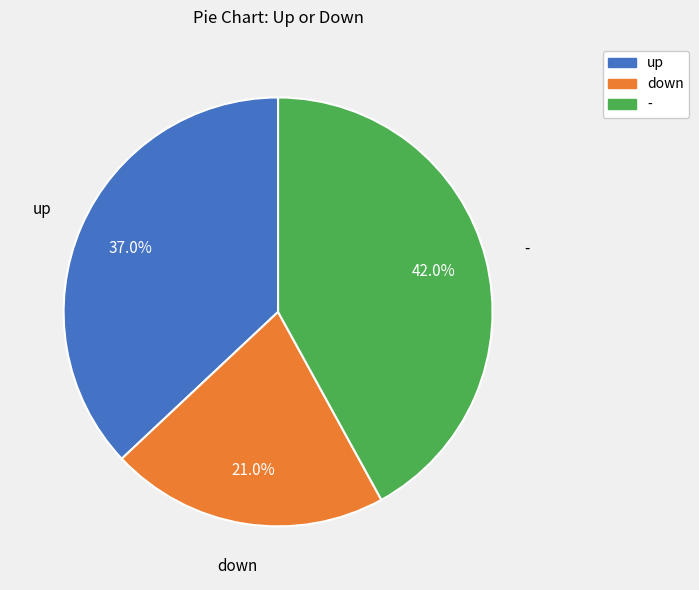

To the nearest percent, what is the difference between the up and down slice percentages?

16%